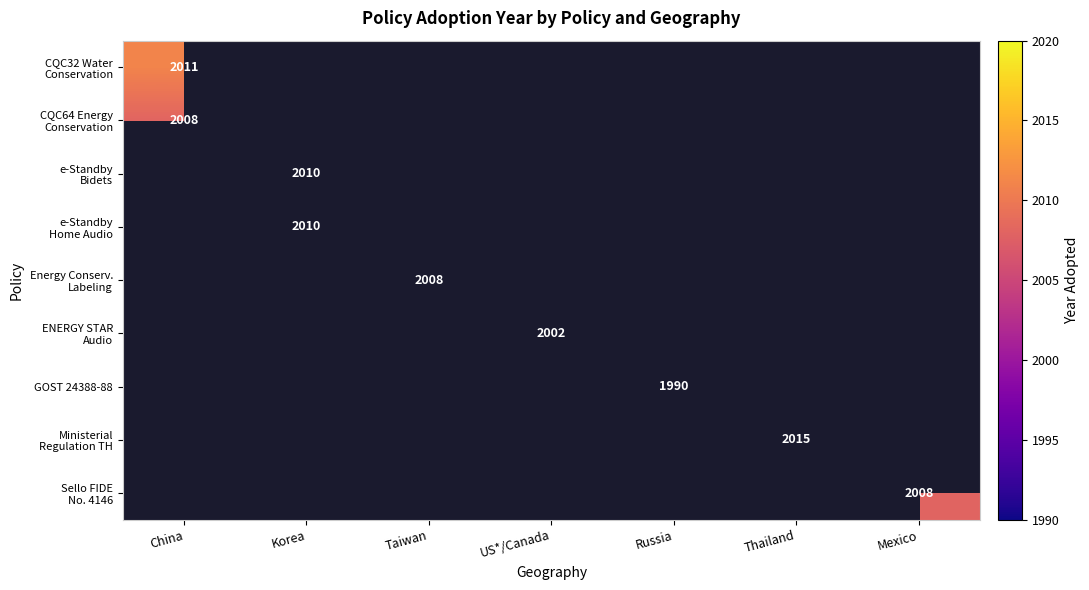

True or false: CQC64 Energy Conservation has a value of 1137 at Korea.

False